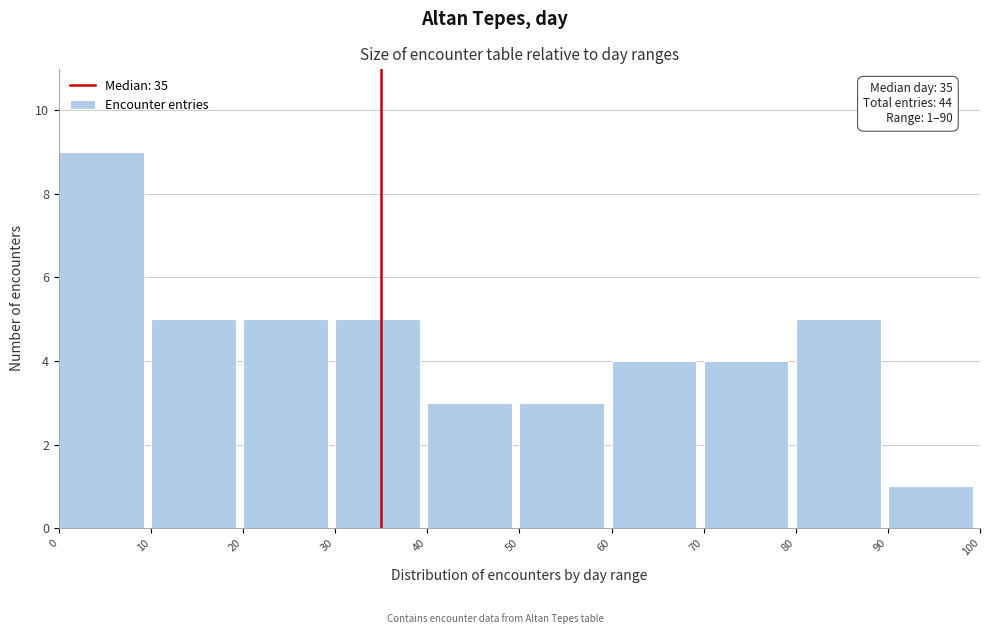

Which range on the x-axis has the tallest bar?

0 to 10